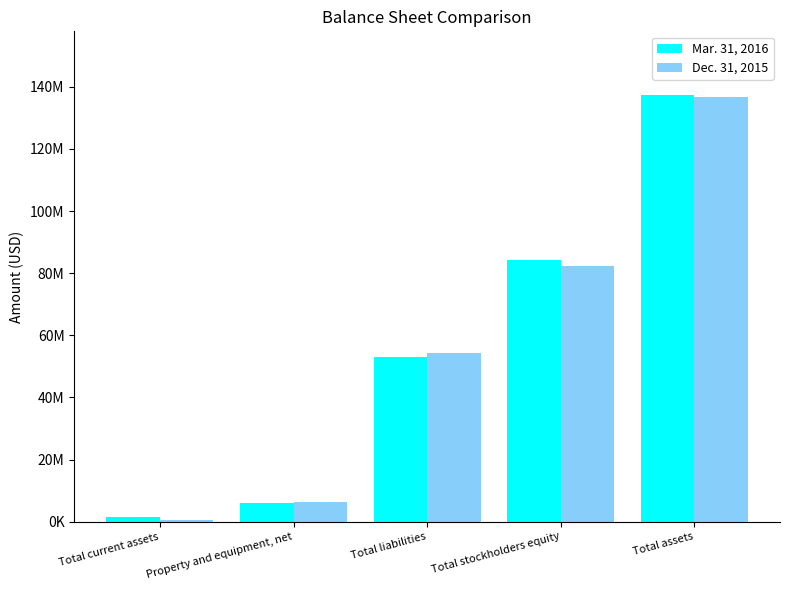

What are all the series names shown in the legend?

Mar. 31, 2016, Dec. 31, 2015